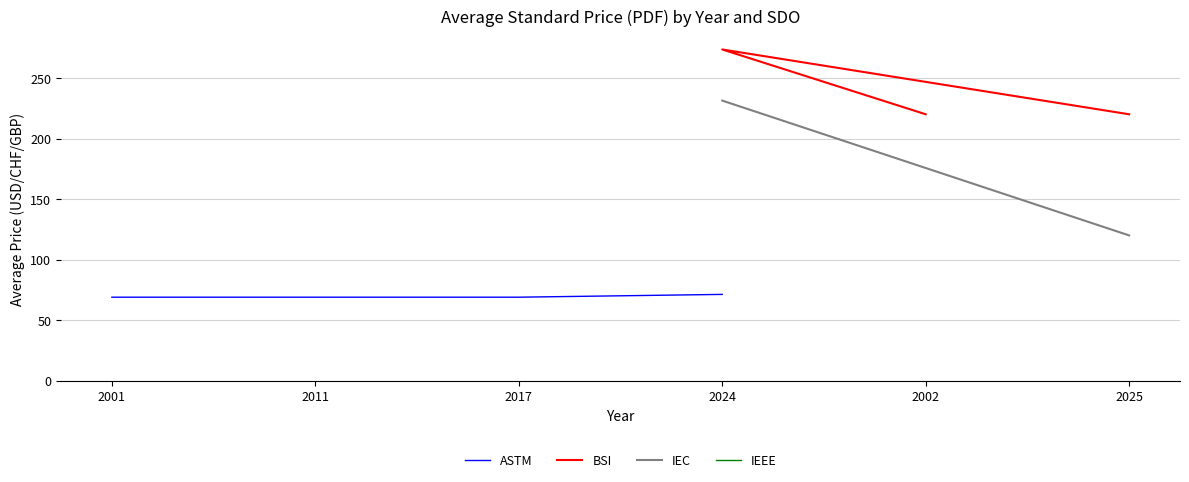

True or false: ASTM has a value of 69.0 at 2017.

True